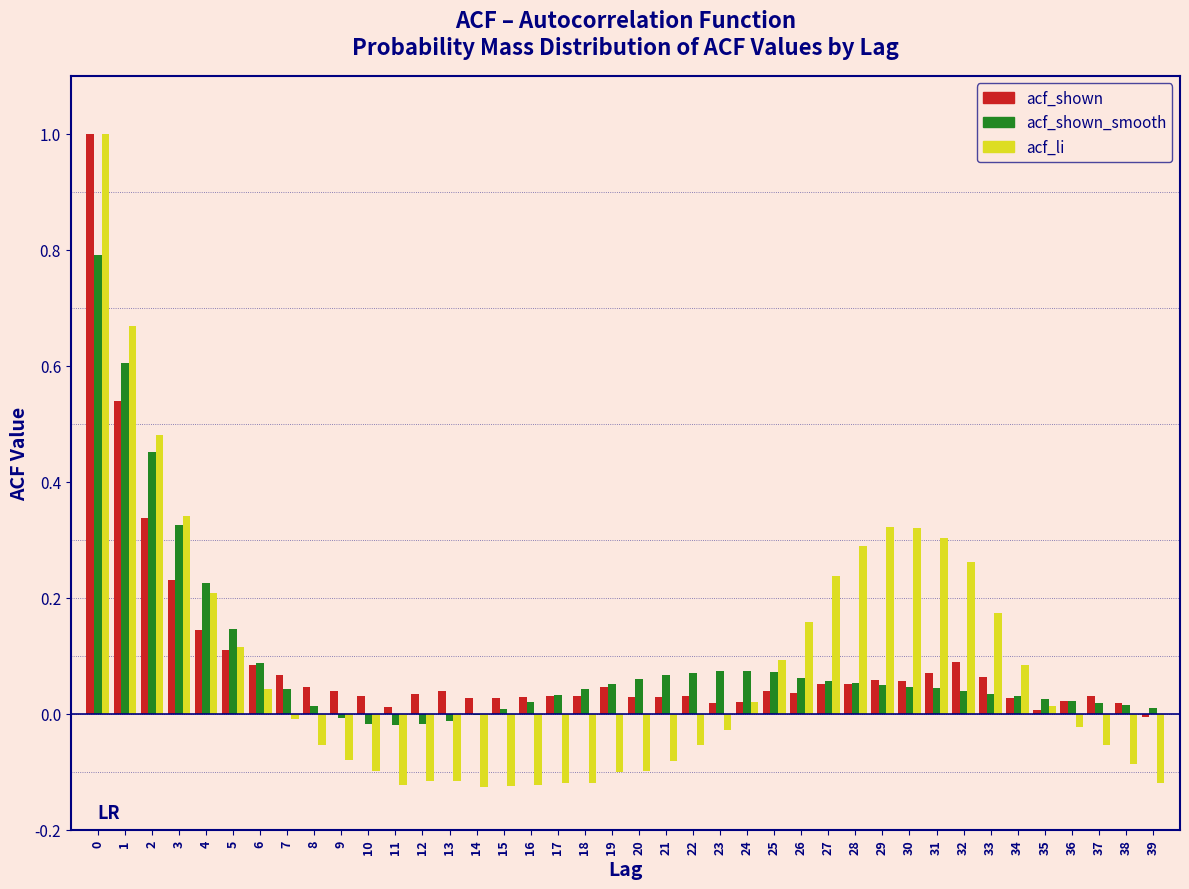

The acf_shown_smooth series shows 0.1 at 5. True or false?

True